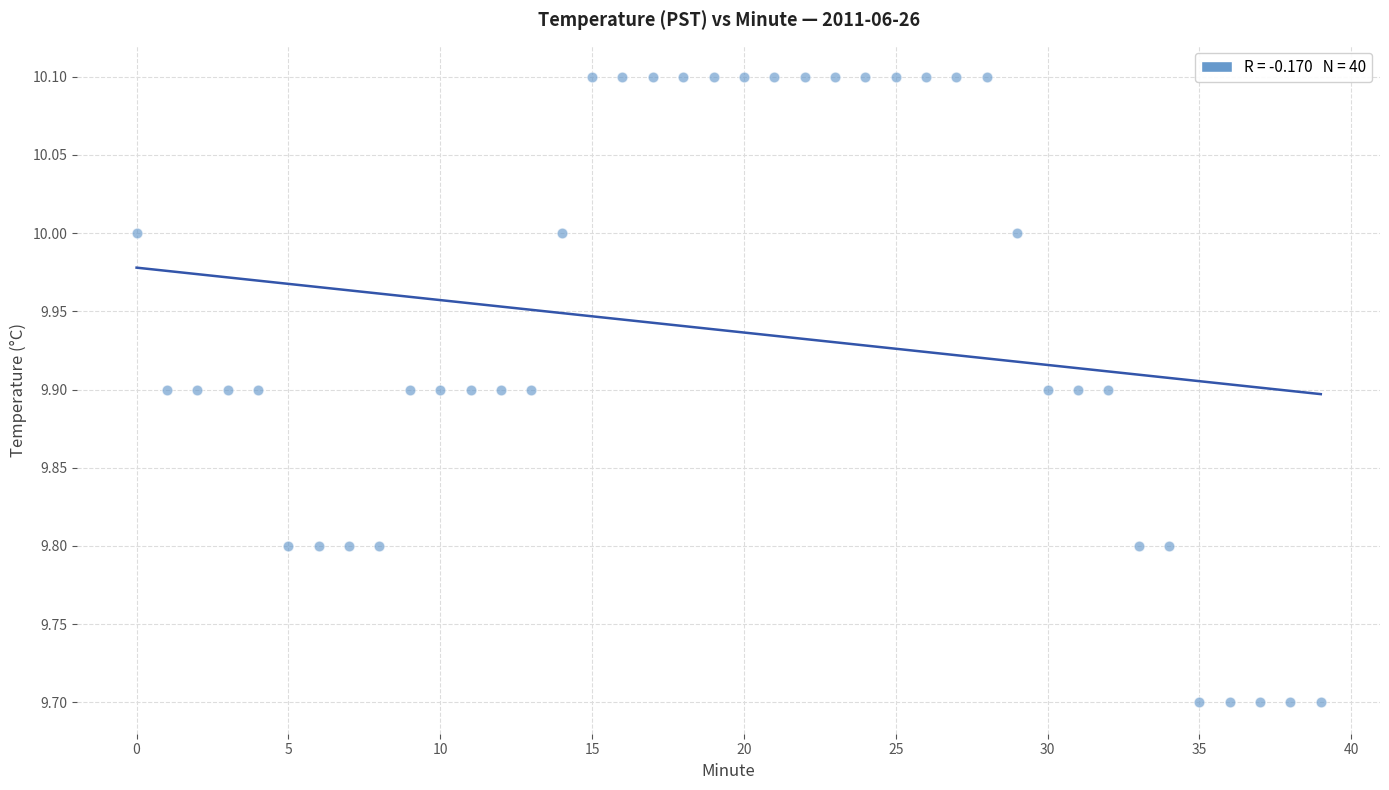

What is the range of Y values (max minus min)?

0.4